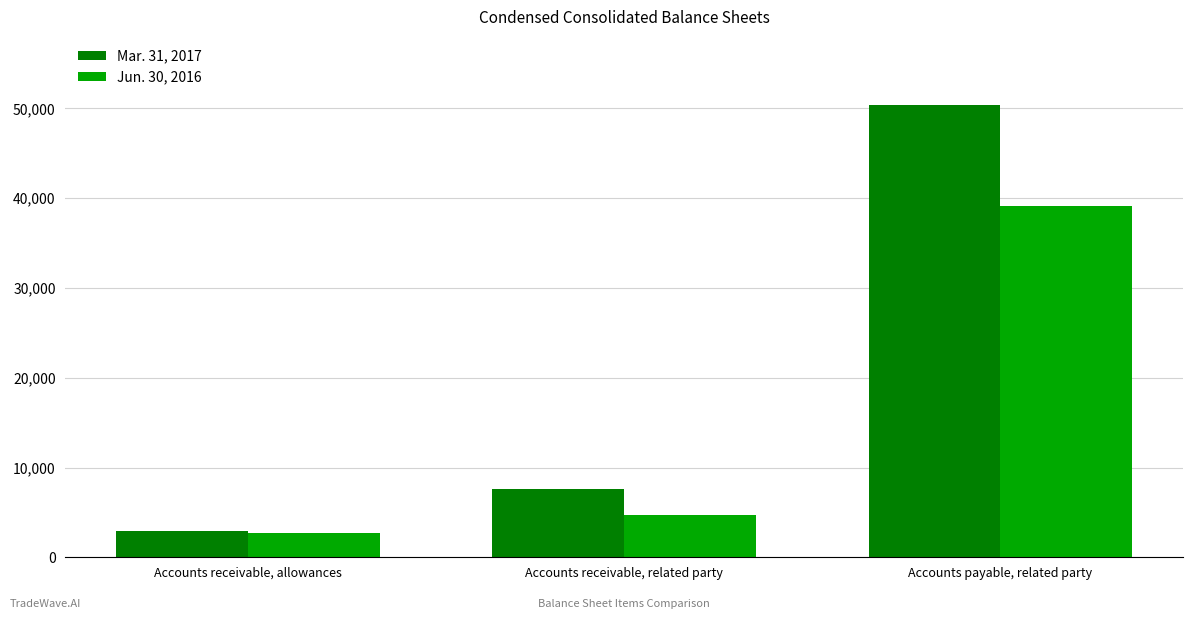

The value of Jun. 30, 2016 at Accounts receivable, allowances is 2721. True or false?

True